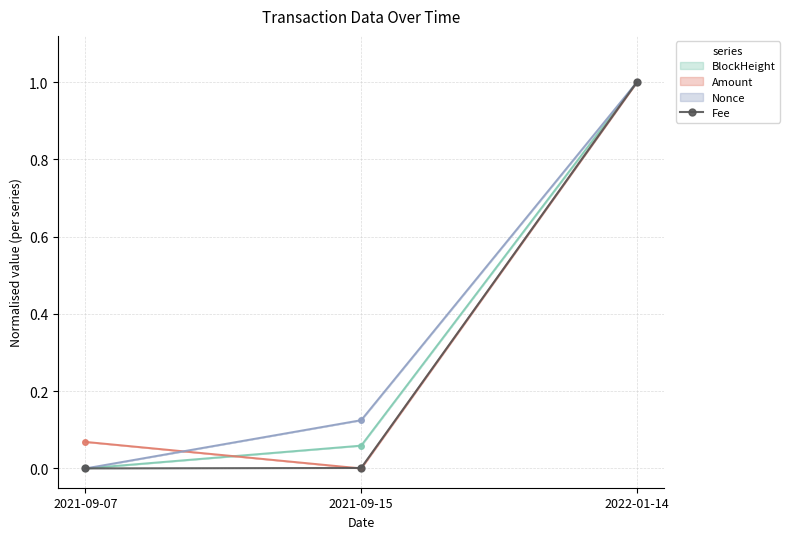

Is it true that the value at 2022-01-14 is 1.0?

True